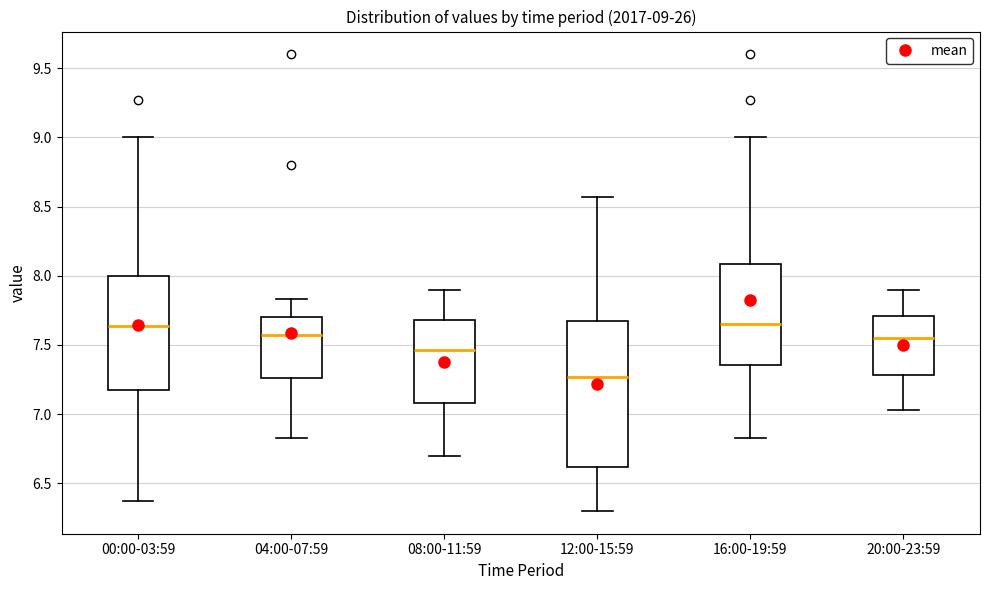

Comparing the boxes themselves (not the whiskers), which one is the tallest?

12:00-15:59